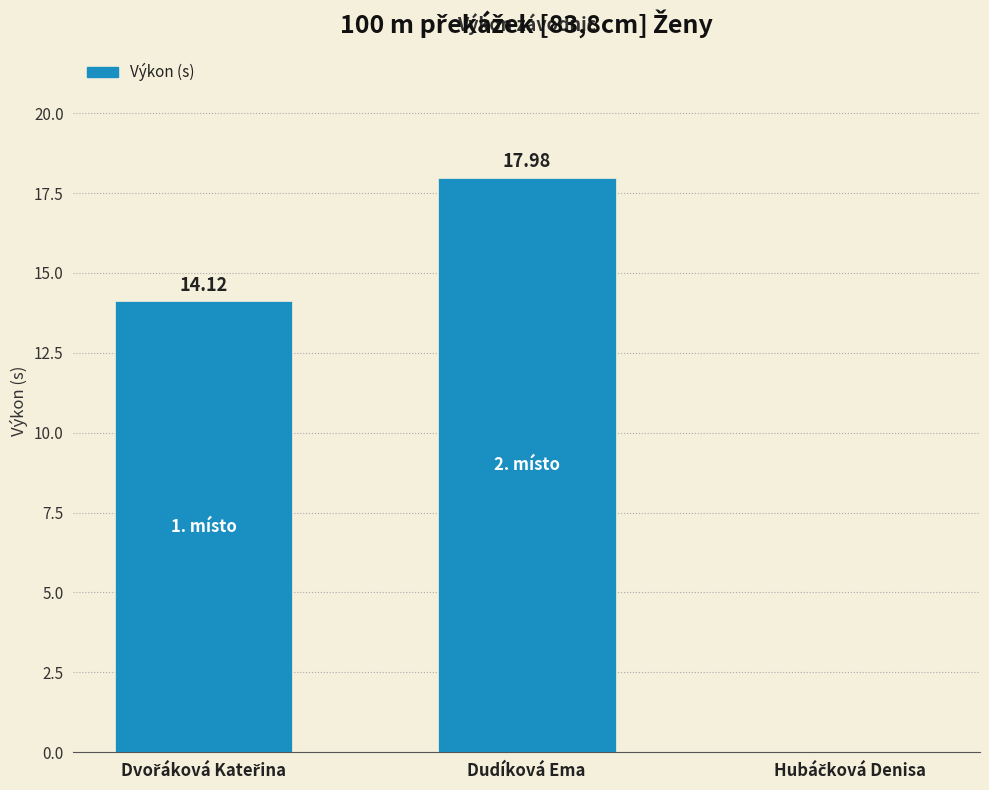

At which category does the chart reach its peak across all series?

Dudíková Ema